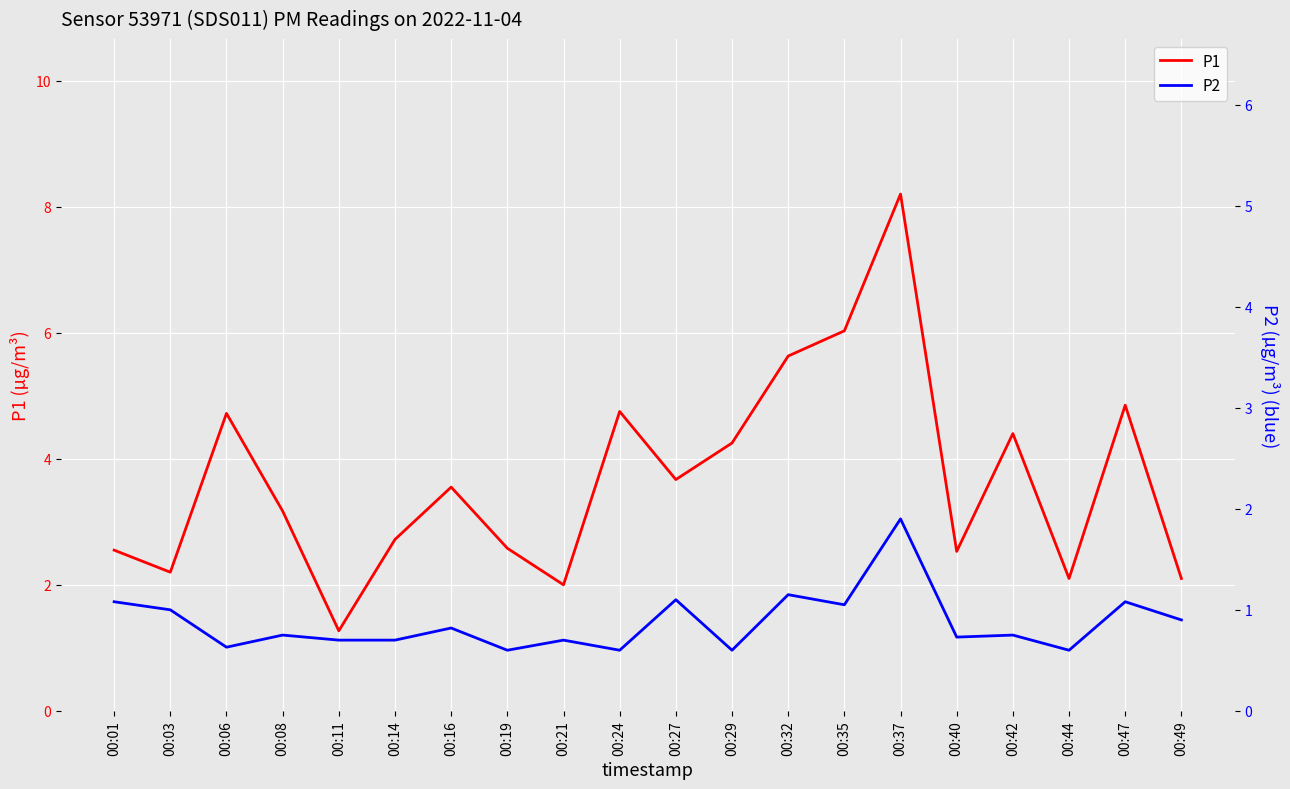

At which label does P1 first exceed 3?

00:06